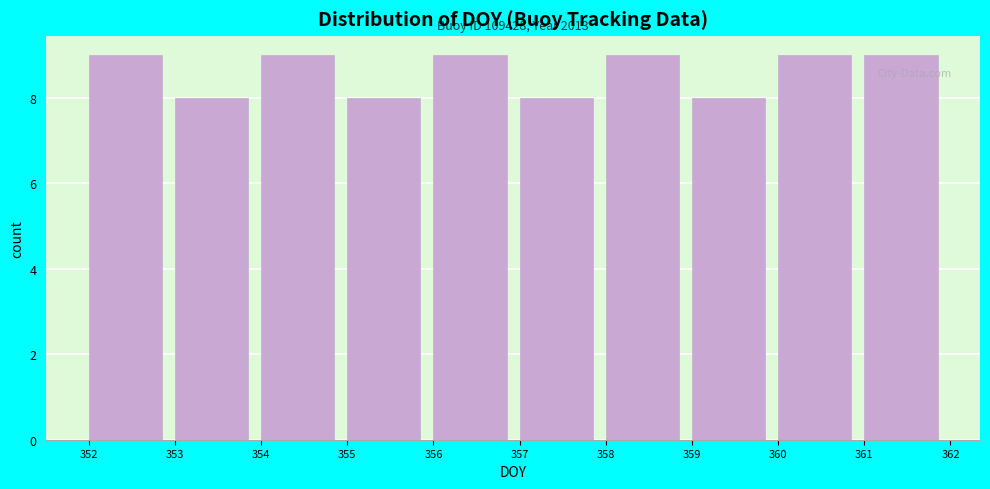

Reading right to left, list all the values displayed in this chart.

9	9	8	9	8	9	8	9	8	9